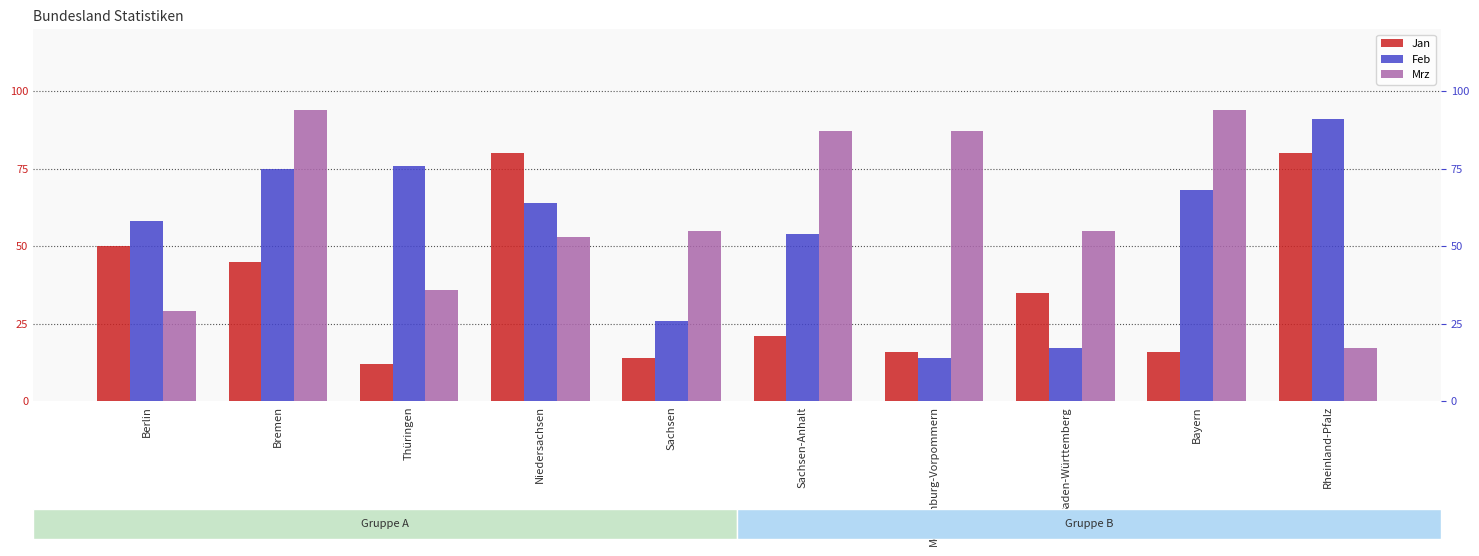

Reading left to right, list all the values displayed in this chart.

Jan: Berlin=50	Bremen=45	Thüringen=12	Niedersachsen=80	Sachsen=14	Sachsen-Anhalt=21	Mecklenburg-Vorpommern=16	Baden-Württemberg=35	Bayern=16	Rheinland-Pfalz=80
Feb: Berlin=58	Bremen=75	Thüringen=76	Niedersachsen=64	Sachsen=26	Sachsen-Anhalt=54	Mecklenburg-Vorpommern=14	Baden-Württemberg=17	Bayern=68	Rheinland-Pfalz=91
Mrz: Berlin=29	Bremen=94	Thüringen=36	Niedersachsen=53	Sachsen=55	Sachsen-Anhalt=87	Mecklenburg-Vorpommern=87	Baden-Württemberg=55	Bayern=94	Rheinland-Pfalz=17